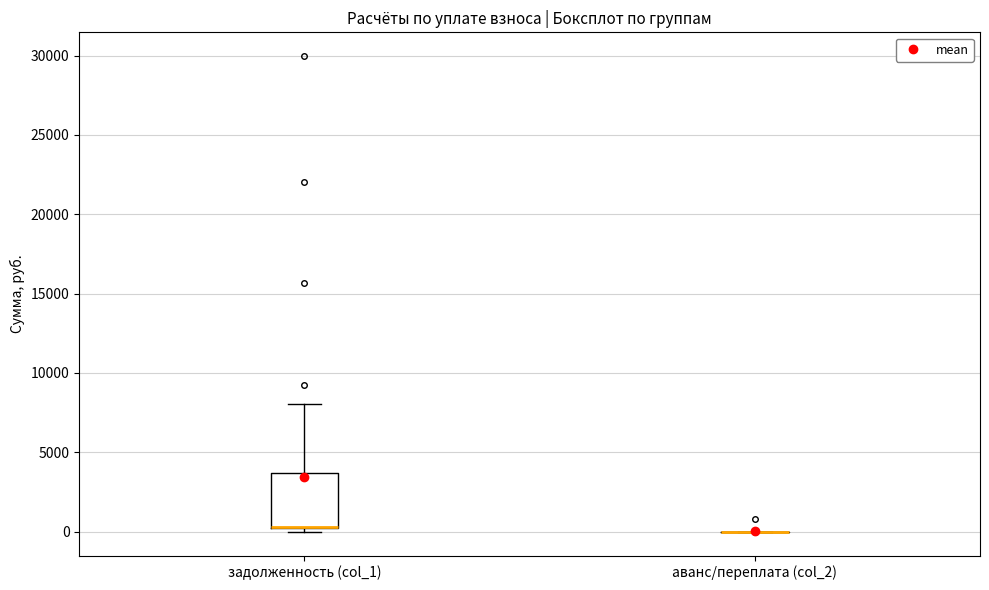

Comparing the boxes themselves (not the whiskers), which one is the tallest?

задолженность (col_1)